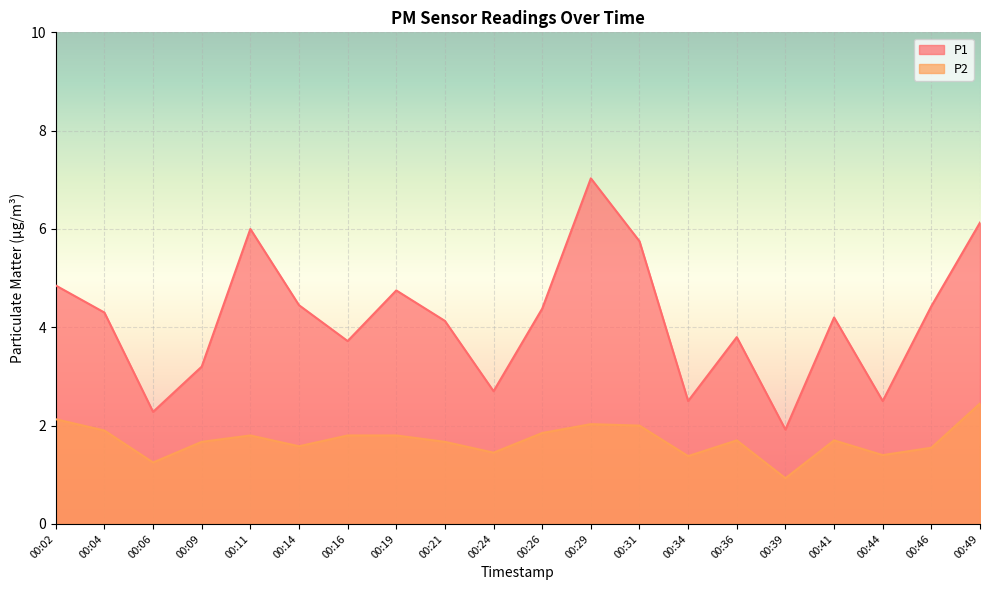

Which label corresponds to the largest value in the chart?

00:29